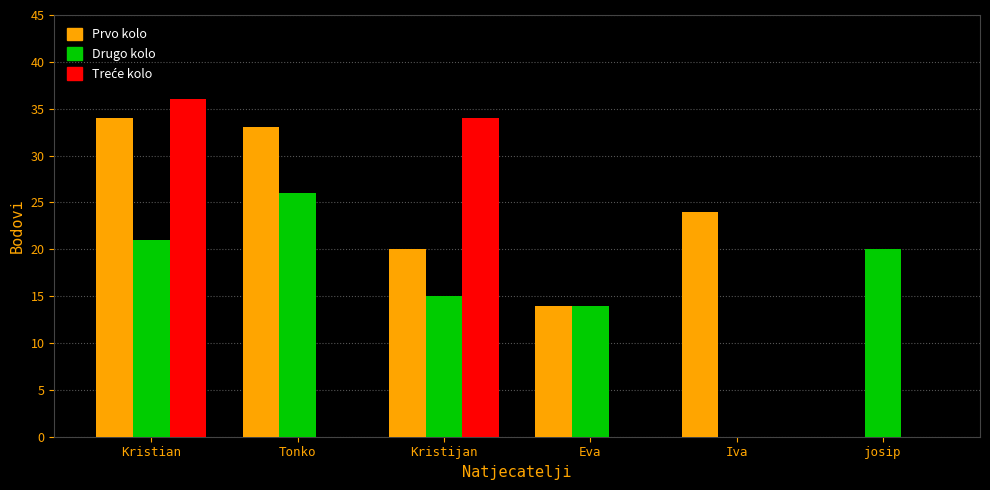

True or false: Prvo kolo has a value of 6 at Iva.

False